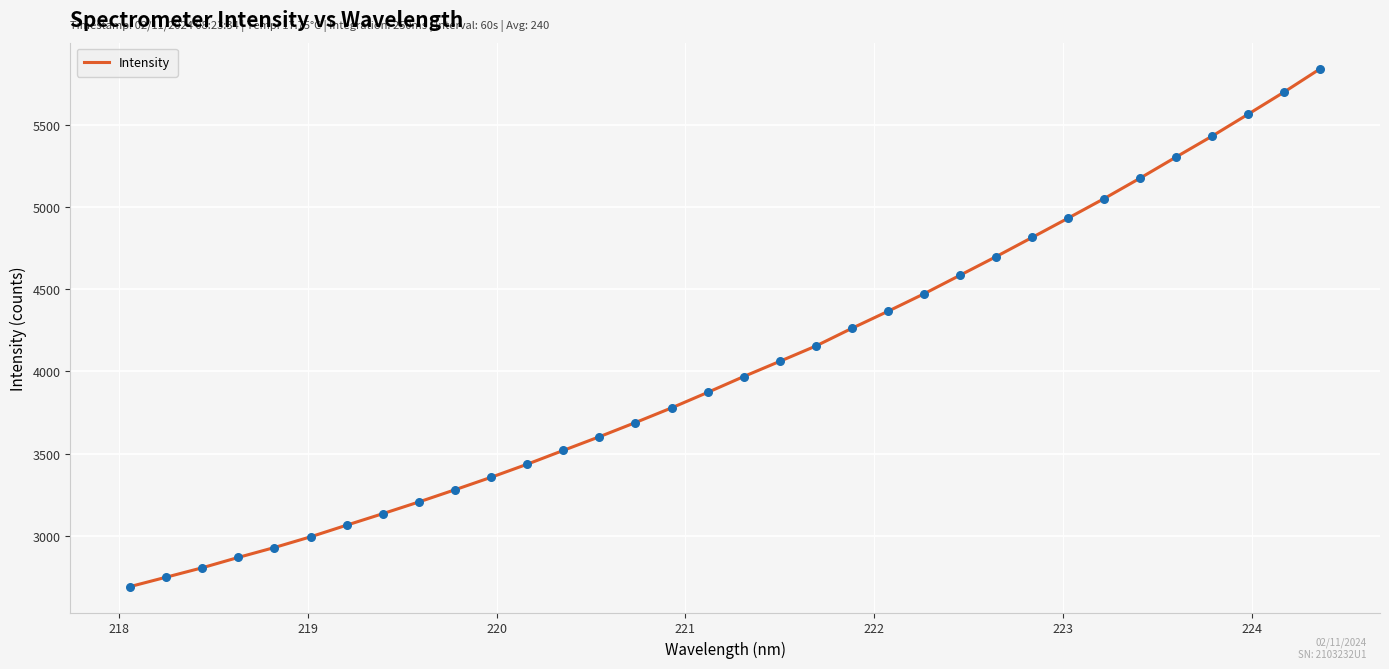

What is the smallest value displayed?

2691.9